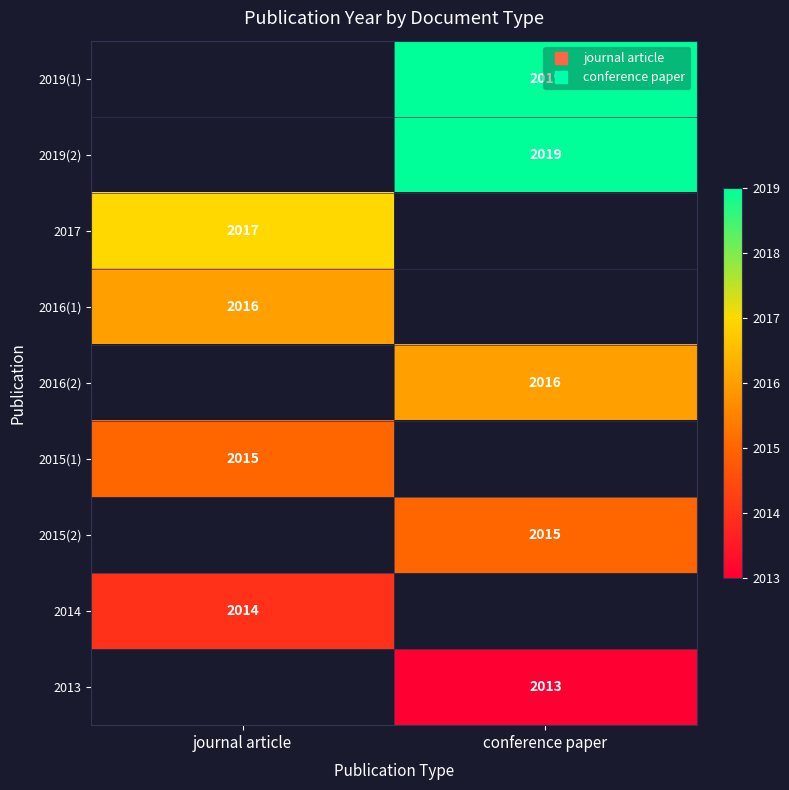

The 2015(1) series shows 2015.0 at journal article. True or false?

True